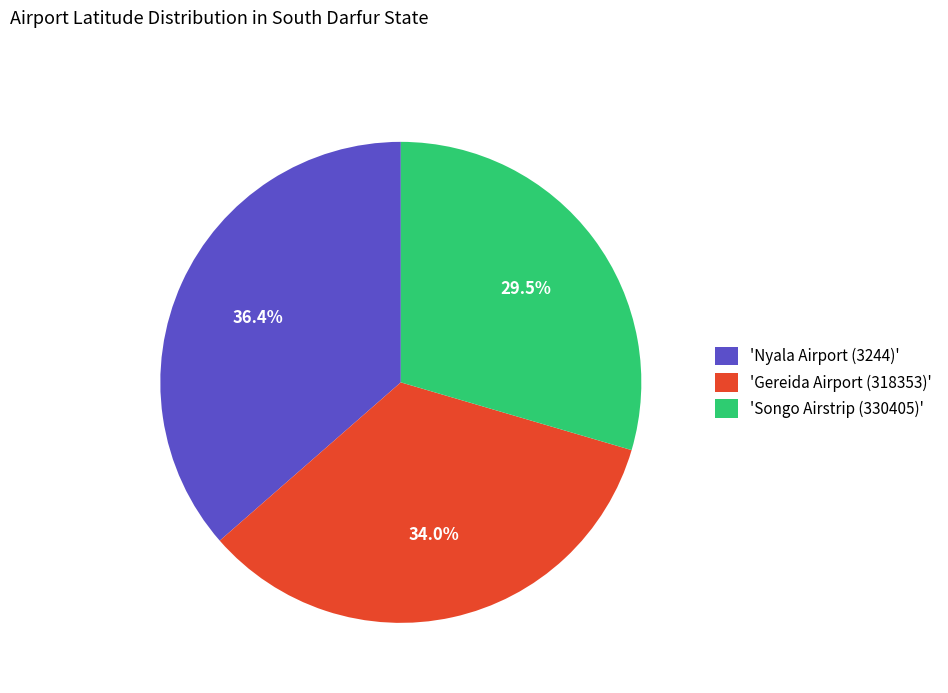

Rank the categories by value from lowest to highest.

'Songo Airstrip (330405)', 'Gereida Airport (318353)', 'Nyala Airport (3244)'